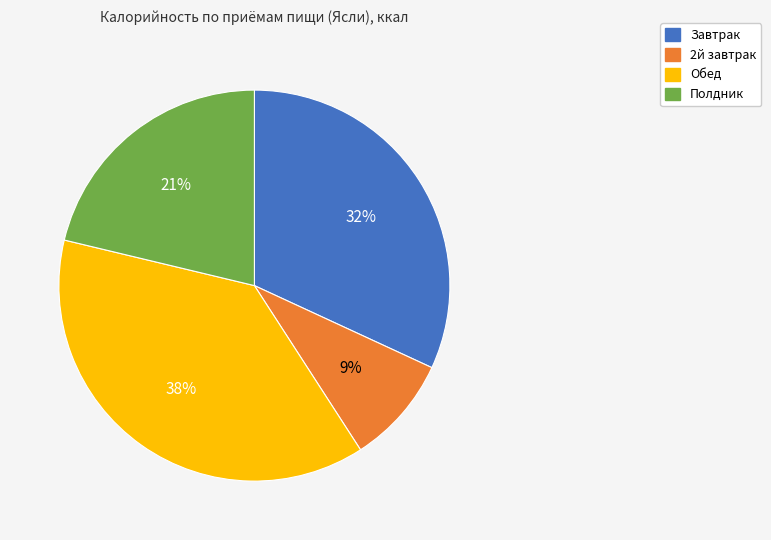

Does any single category account for the majority?

No